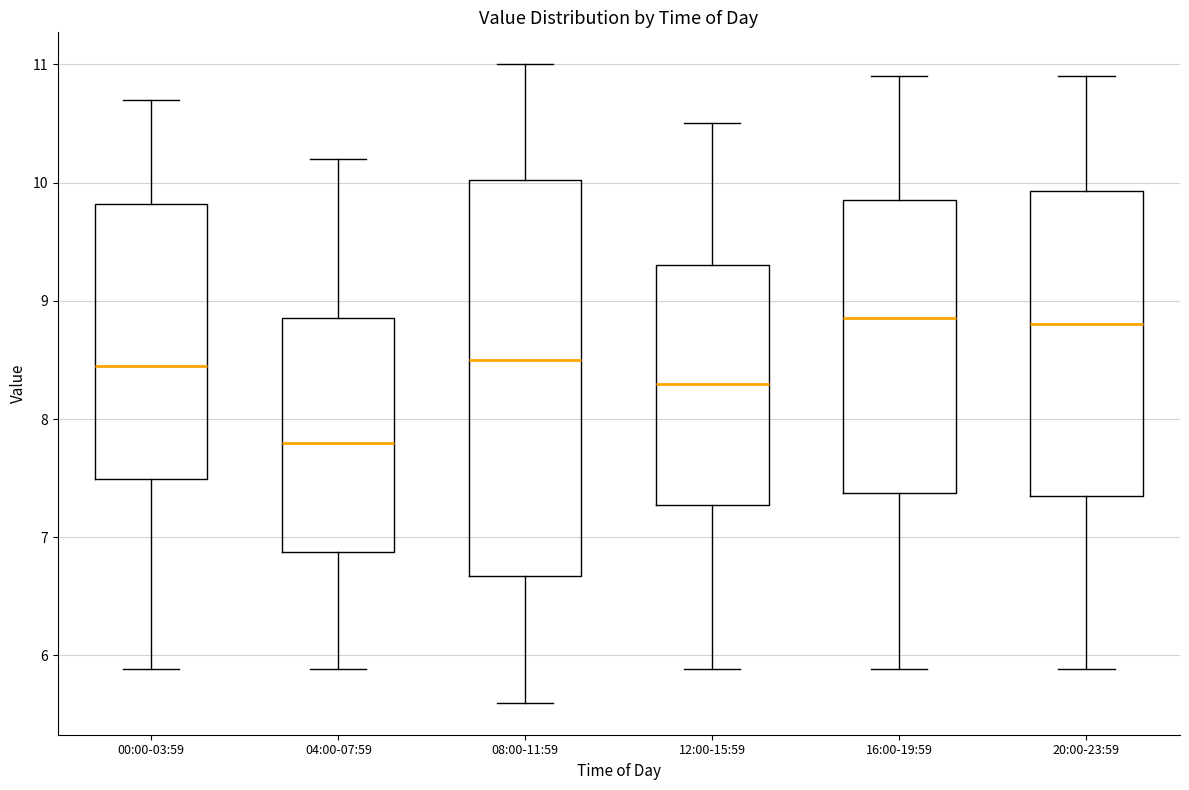

Reading left to right, read every box against the y-axis: the position of its median line, the range the box covers, and the ends of its whiskers. The values are not printed on the chart, so give them approximately, as read against the axis.

00:00-03:59: median 8.5, box 7.5 to 9.8, whiskers 5.9 to 10.7
04:00-07:59: median 7.8, box 6.9 to 8.9, whiskers 5.9 to 10.2
08:00-11:59: median 8.5, box 6.7 to 10.0, whiskers 5.6 to 11.0
12:00-15:59: median 8.3, box 7.3 to 9.3, whiskers 5.9 to 10.5
16:00-19:59: median 8.9, box 7.4 to 9.9, whiskers 5.9 to 10.9
20:00-23:59: median 8.8, box 7.4 to 9.9, whiskers 5.9 to 10.9